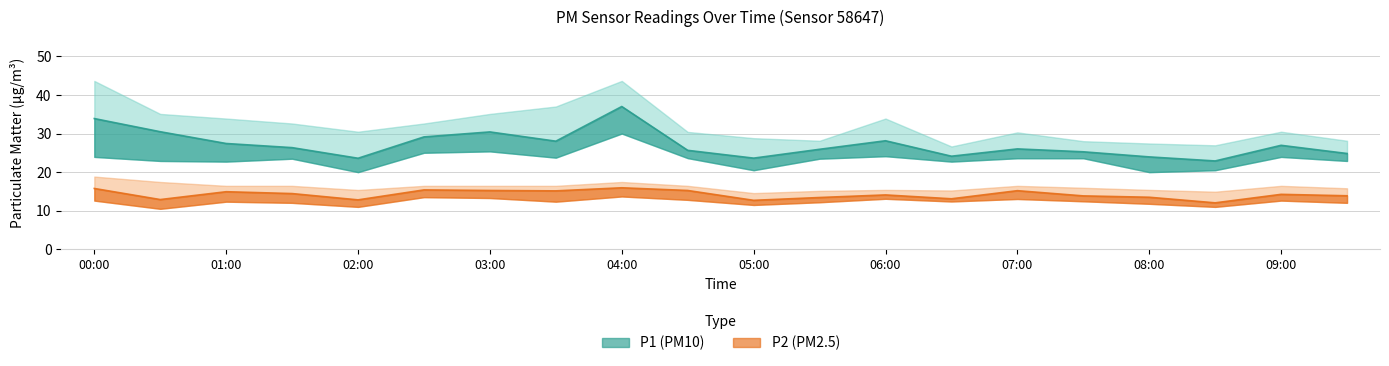

At how many categories does at least one series exceed 19?

20